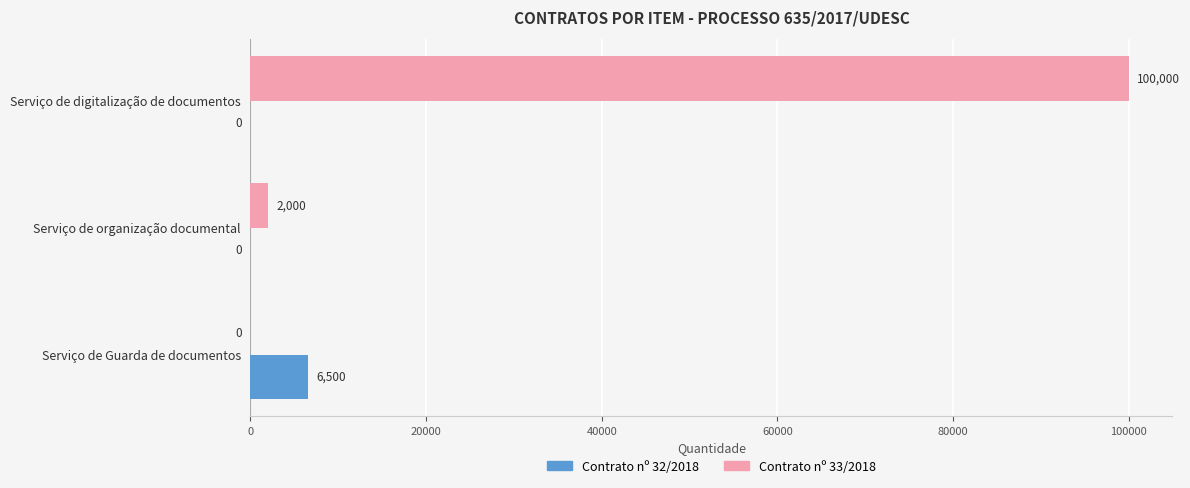

What is the sum of the Contrato nº 33/2018 values at Serviço de organização documental and Serviço de Guarda de documentos?

2000